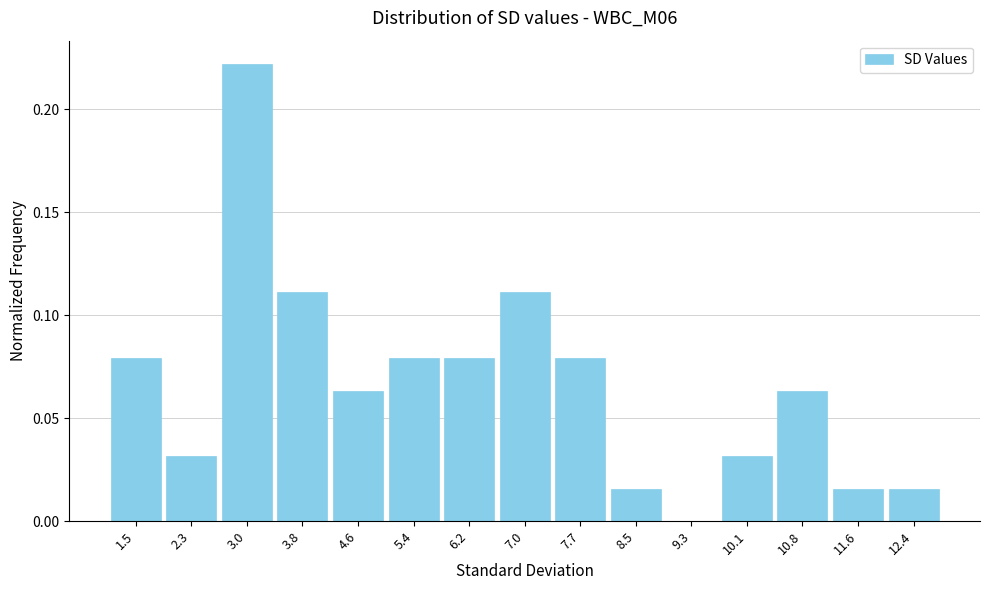

Which range on the x-axis has the tallest bar?

2.66 to 3.44